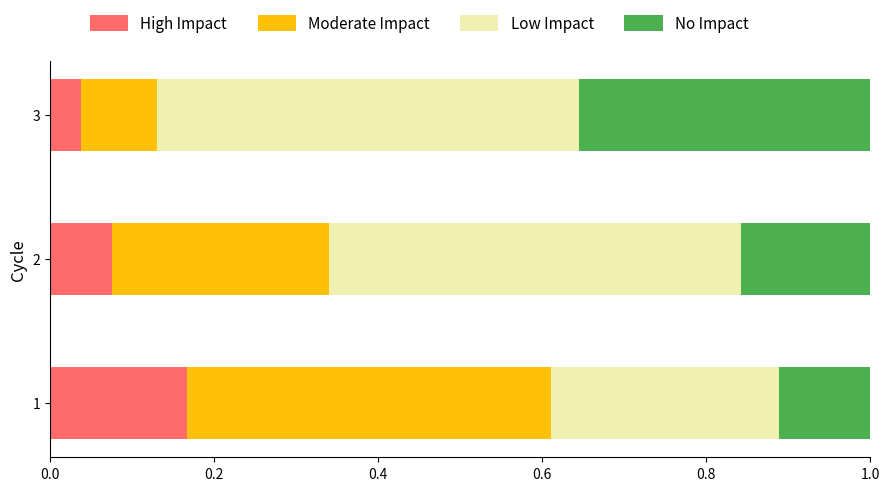

What is the total value across all series at 3?

1.0